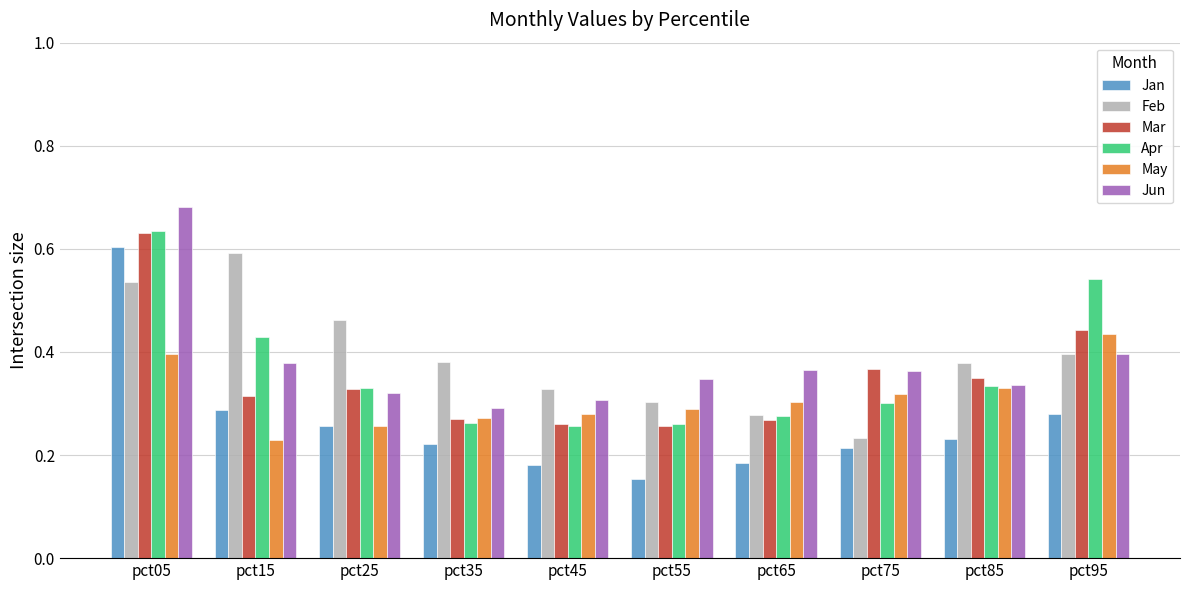

Which category has the lowest value across all series?

pct55